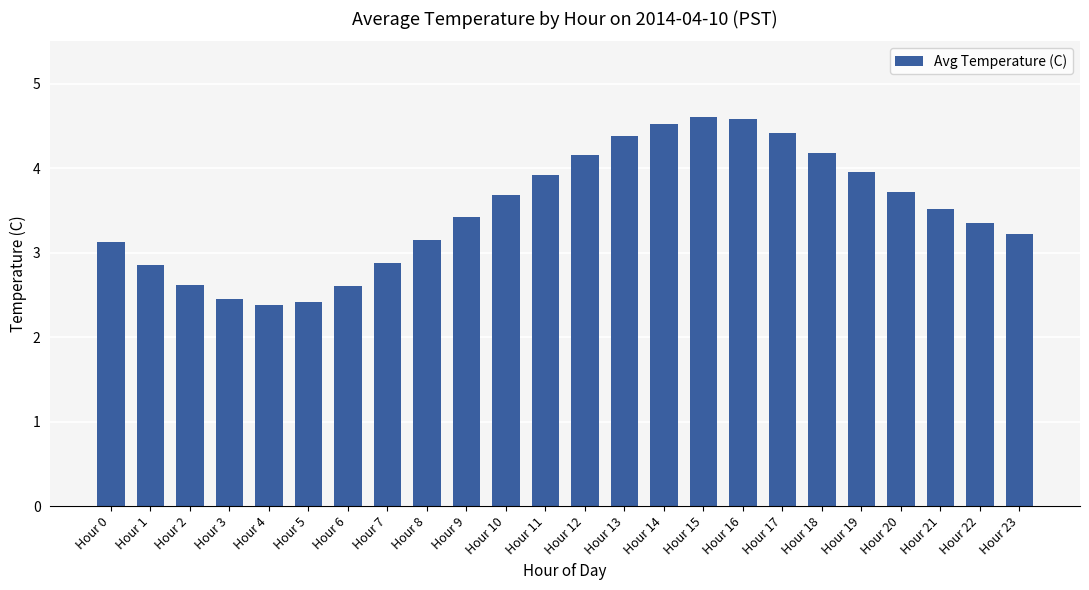

What is the smallest value displayed?

2.4